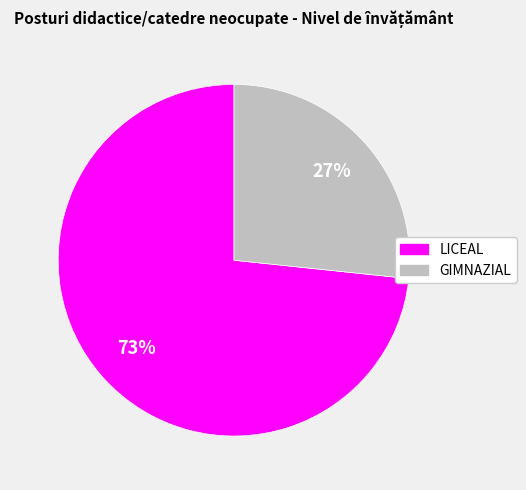

Which has a higher value, LICEAL or GIMNAZIAL?

LICEAL